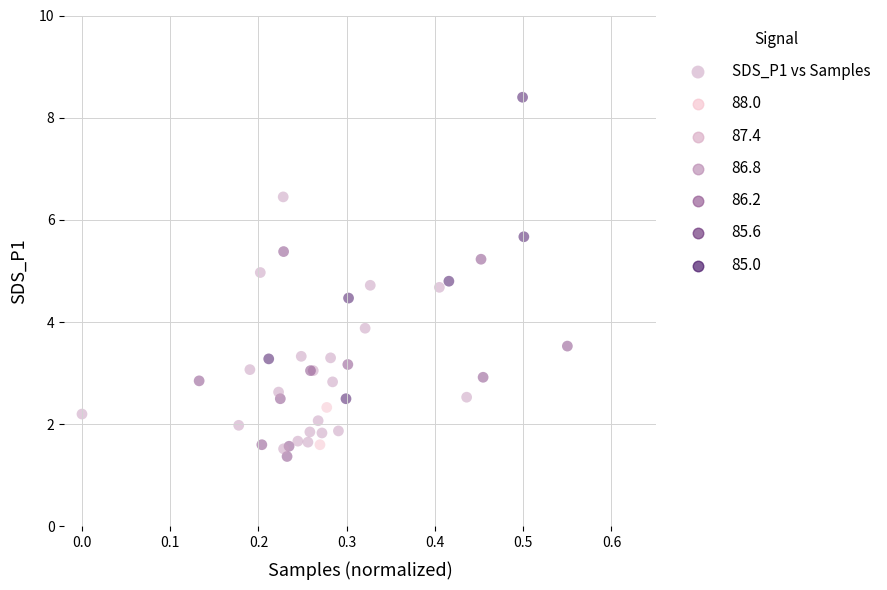

What Y value in the scatter plot is closest to 4?

3.9